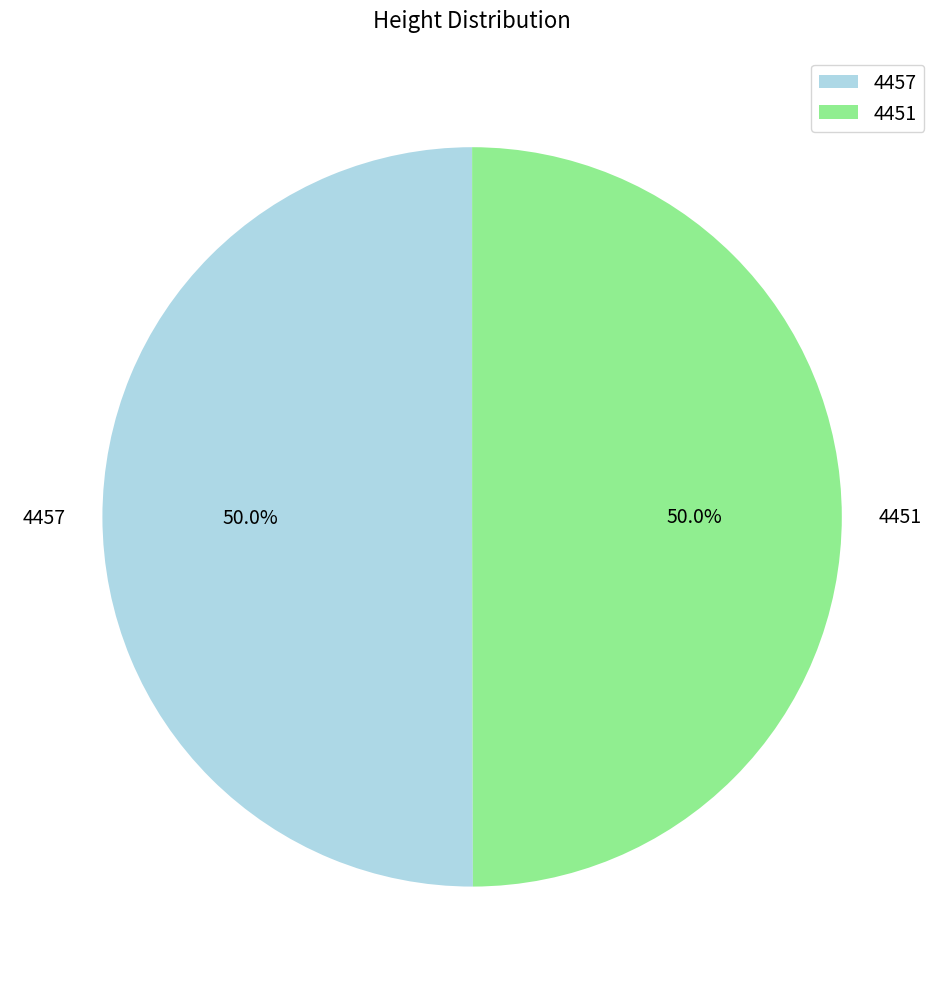

Approximately how many times larger is the value at 4451 compared to 4457?

1.0